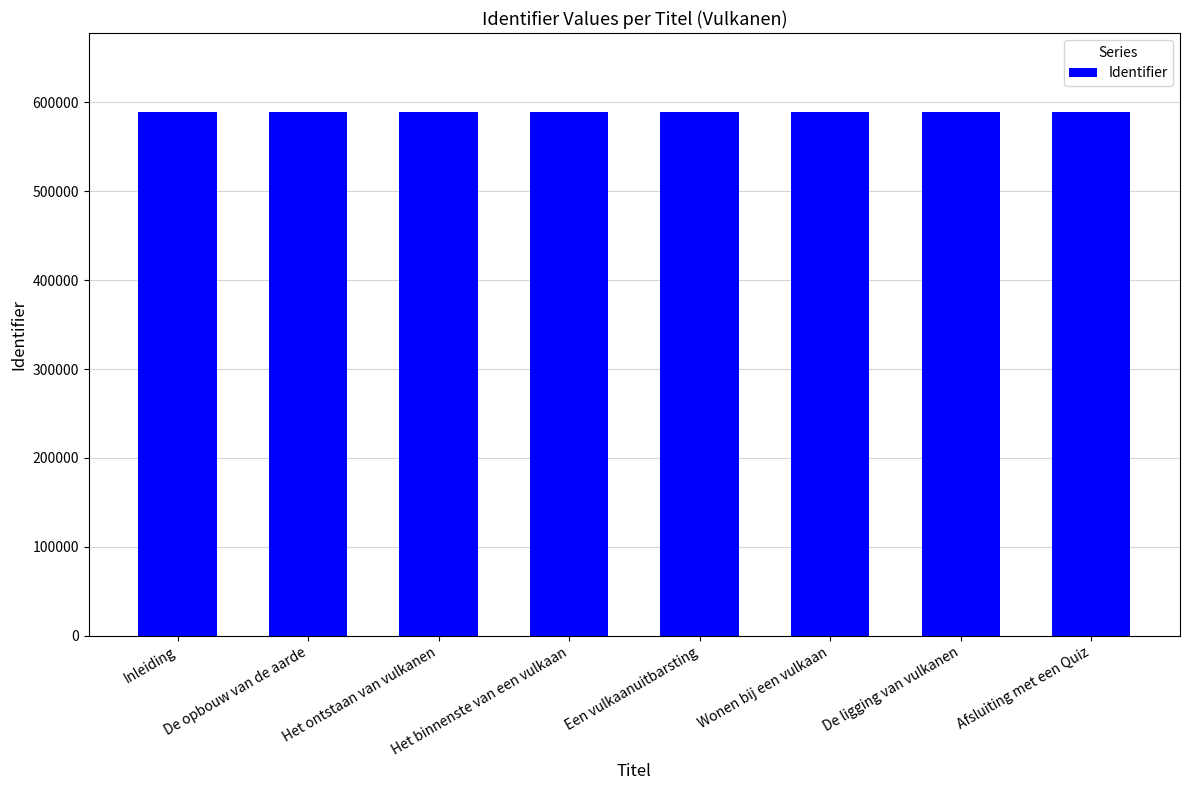

Approximately how many times larger is the value at Het binnenste van een vulkaan compared to Wonen bij een vulkaan?

1.0